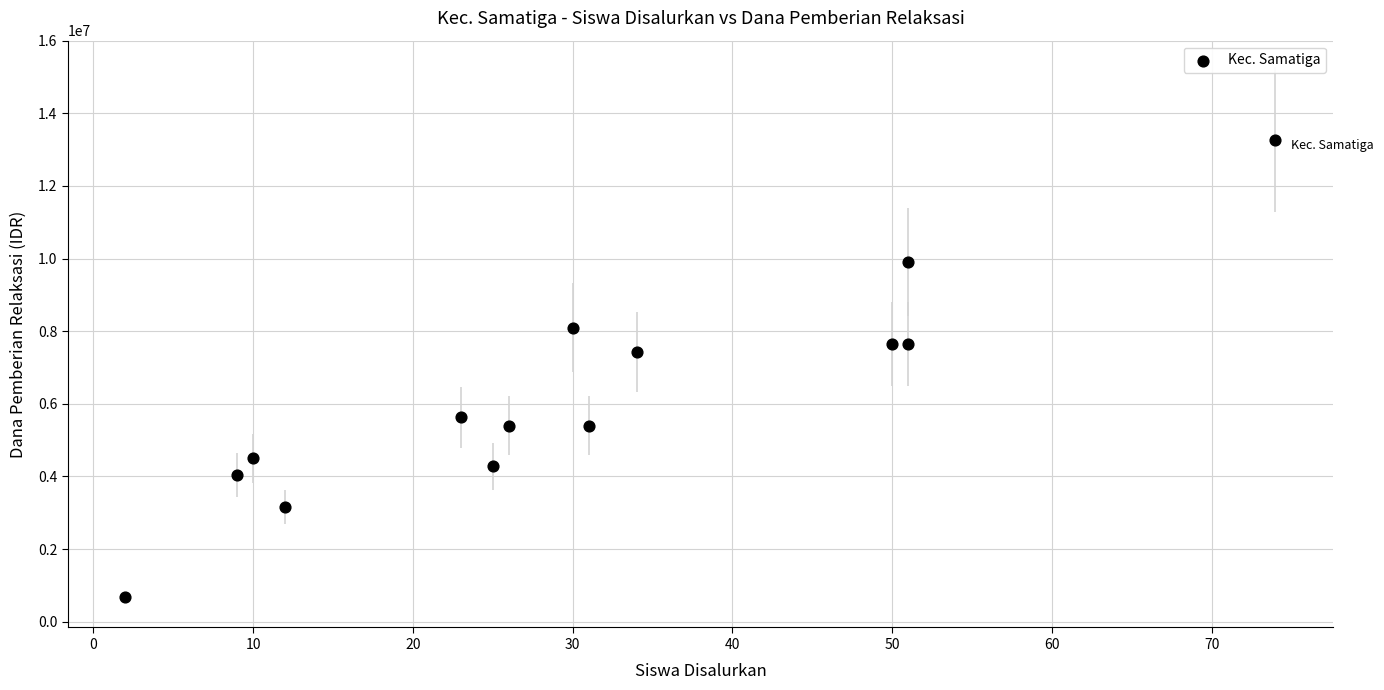

What Y value in the scatter plot is closest to 6975000?

7425000